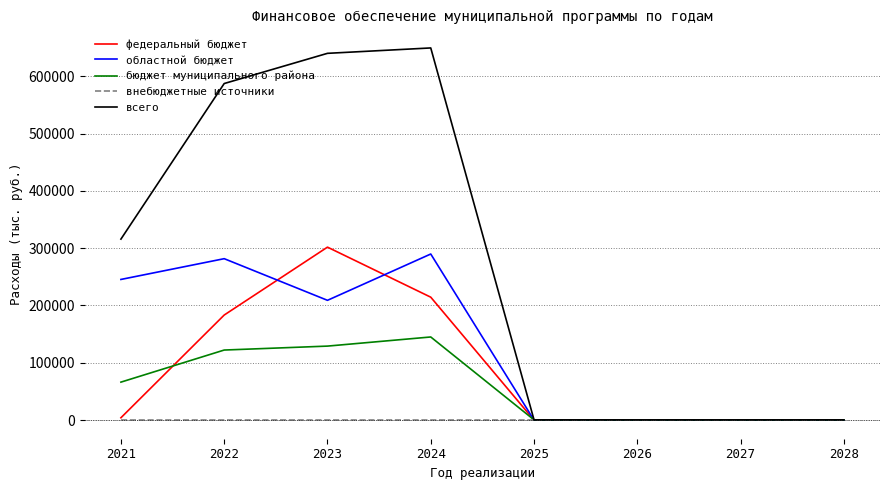

What is the difference between the highest and lowest values at 2024?

649362.3